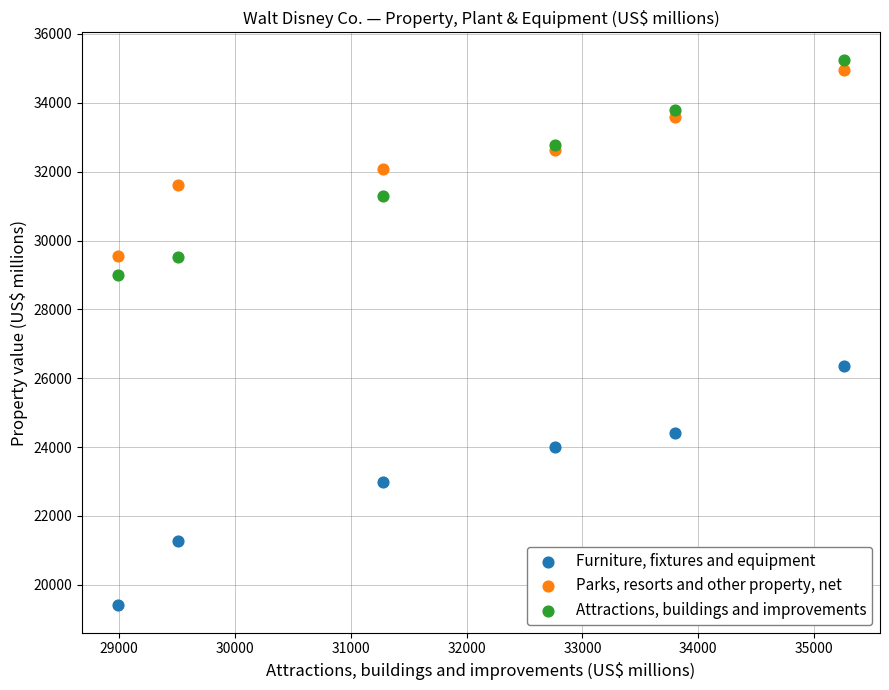

Across all series, what Y value is closest to 27327?

26358